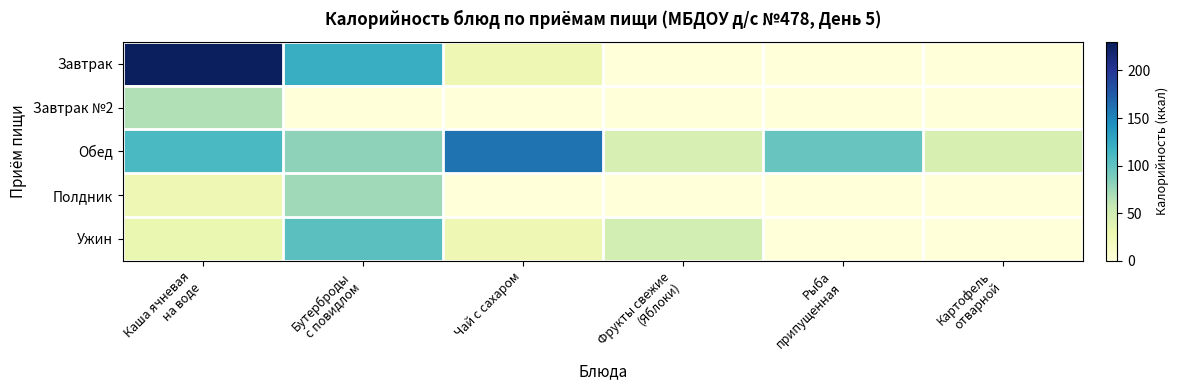

Which series changed the most between Чай с сахаром and Рыба припущенная?

Обед